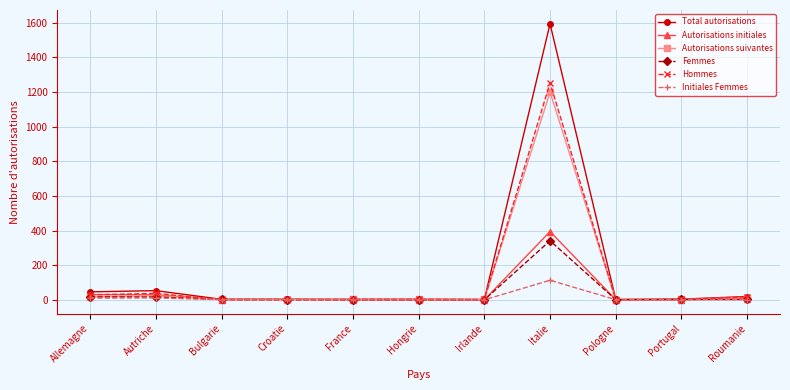

How many data points does each series have?

11